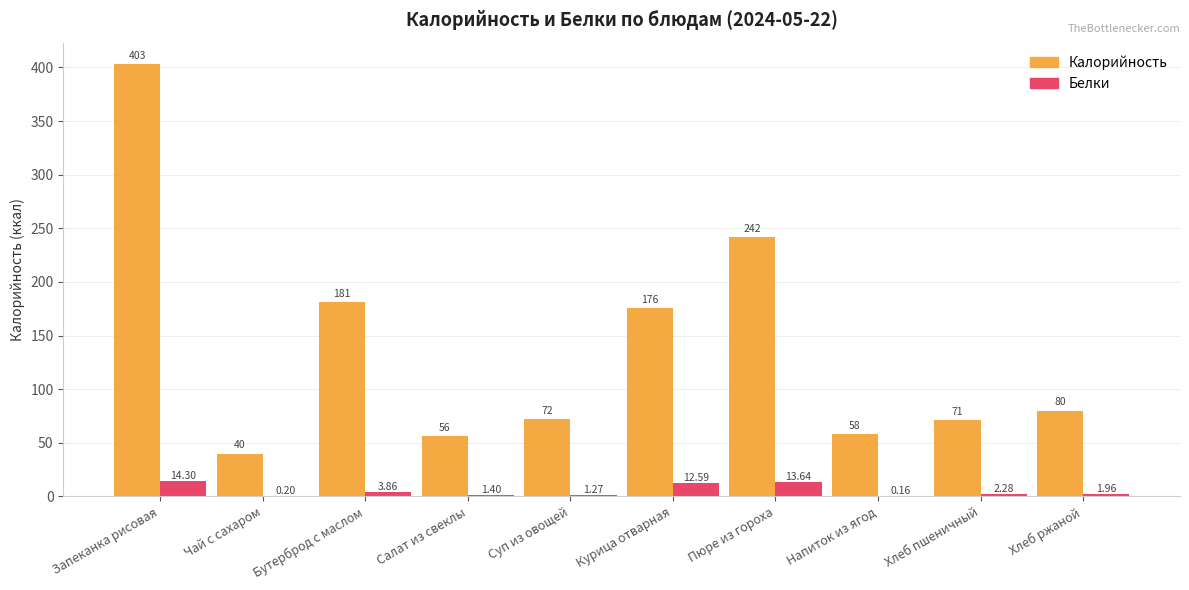

Count the number of data series in this chart.

2